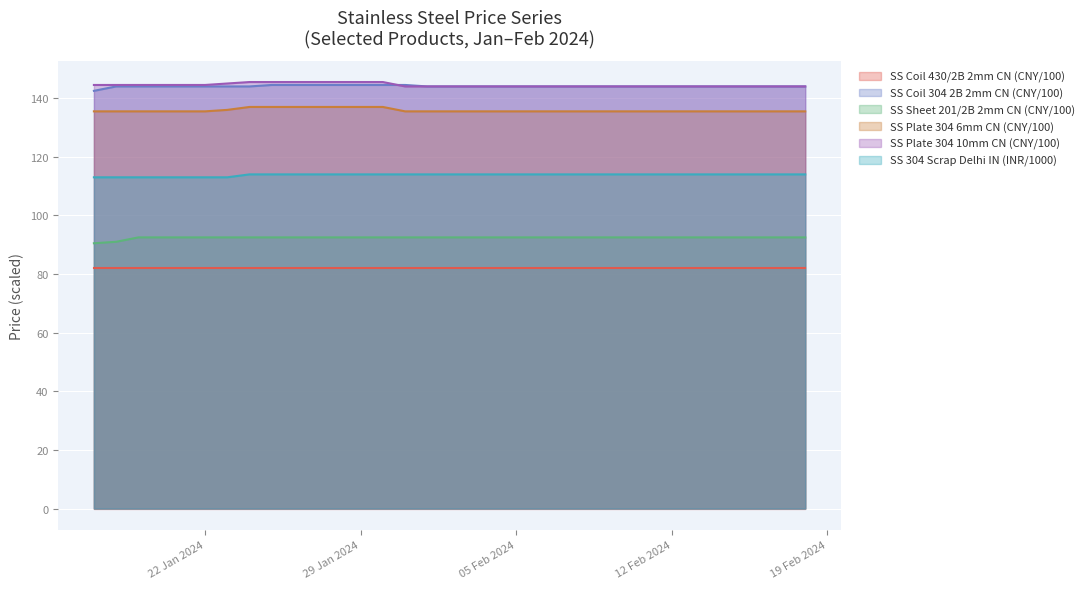

Which series has the largest range (max minus min)?

Stainless Steel Coil 304 2B 2mm China (CNY/T)